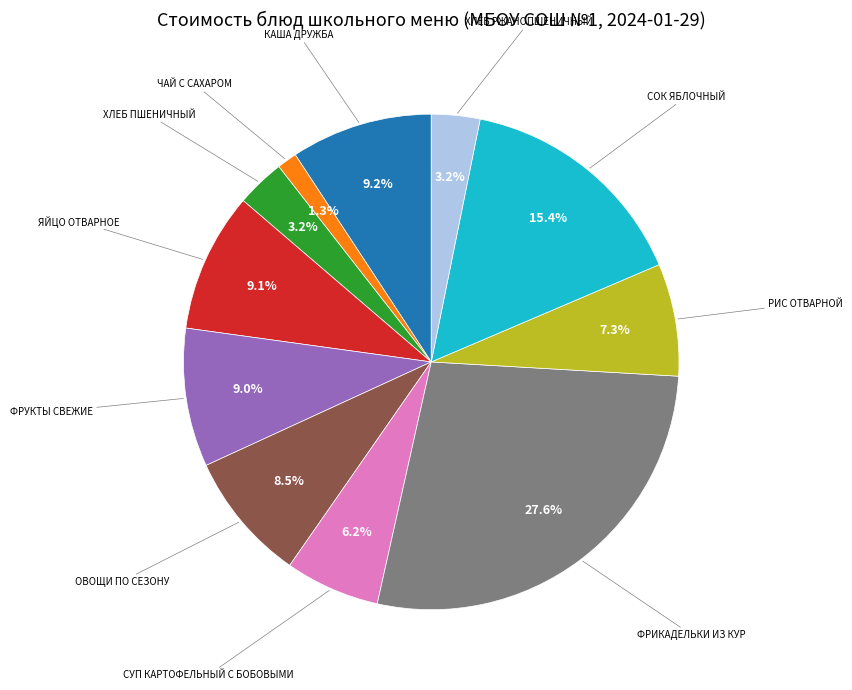

Is there a majority slice in this chart?

No